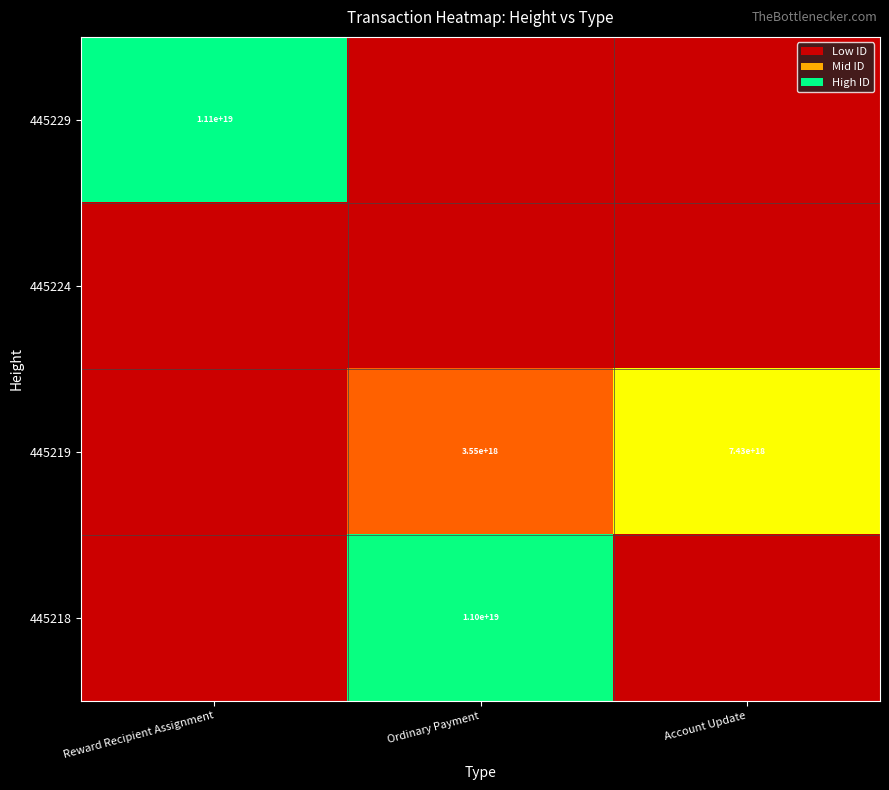

Is it true that 445218 equals 11000000000000000000 at Ordinary Payment?

True